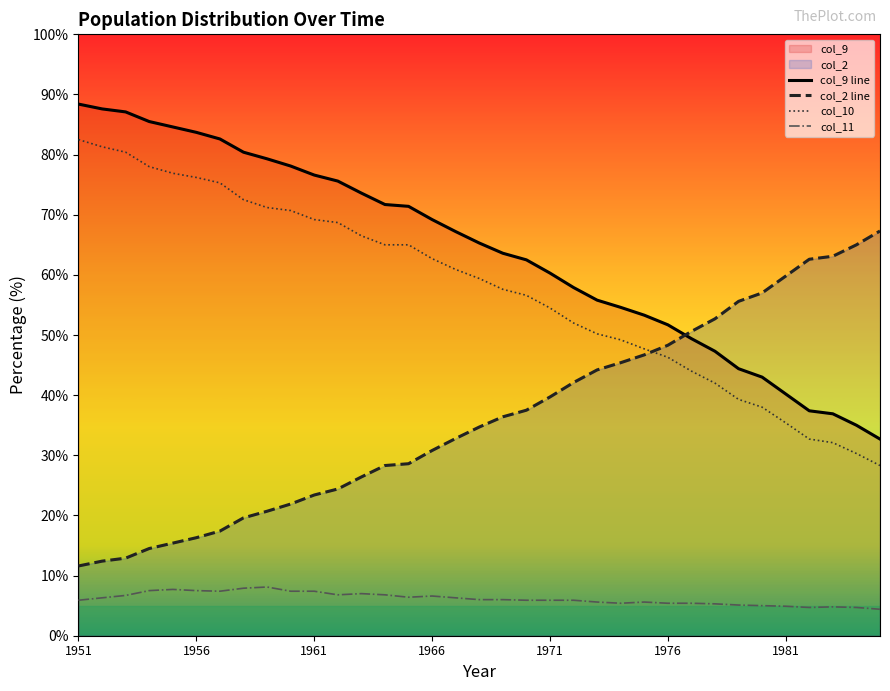

Is it true that col_11 equals 3.8 at 1956?

False